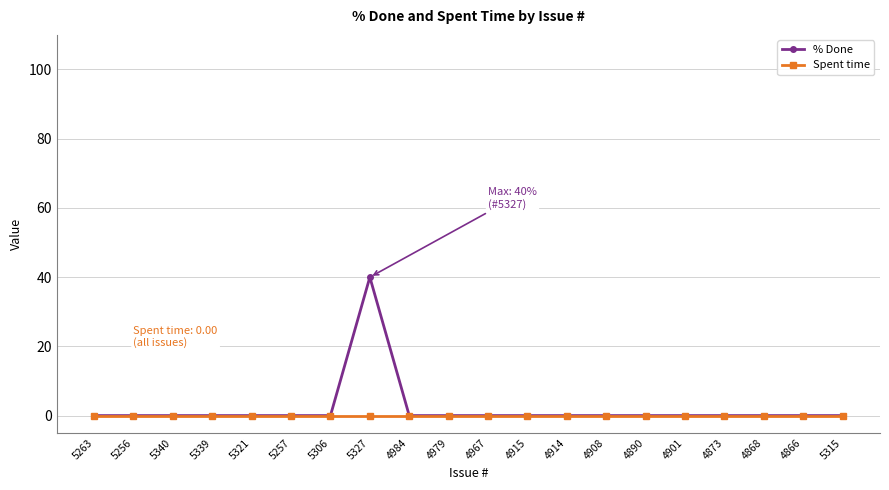

Which series has the largest total across all categories?

% Done